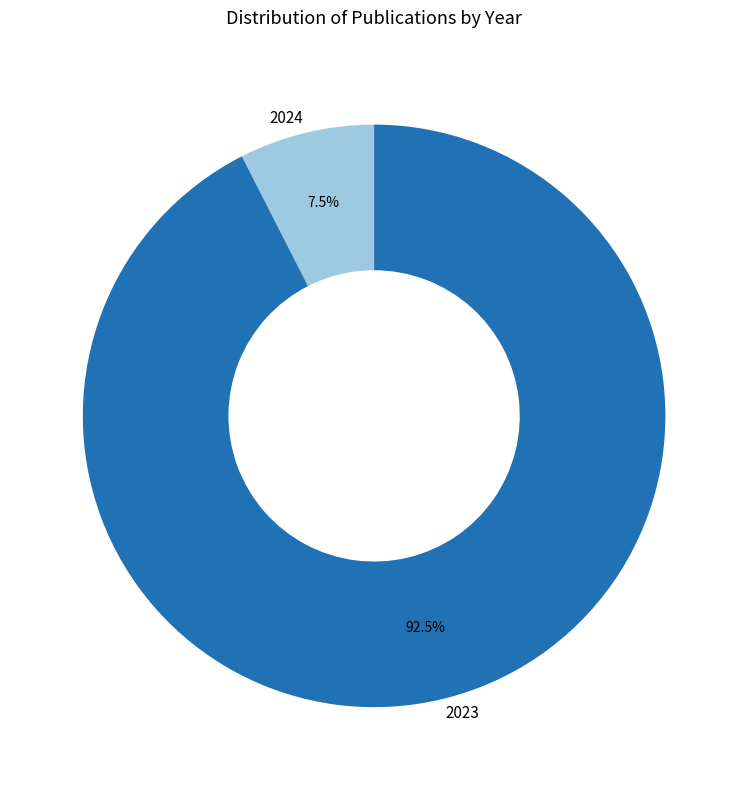

Is there any slice that represents more than half of the pie?

Yes